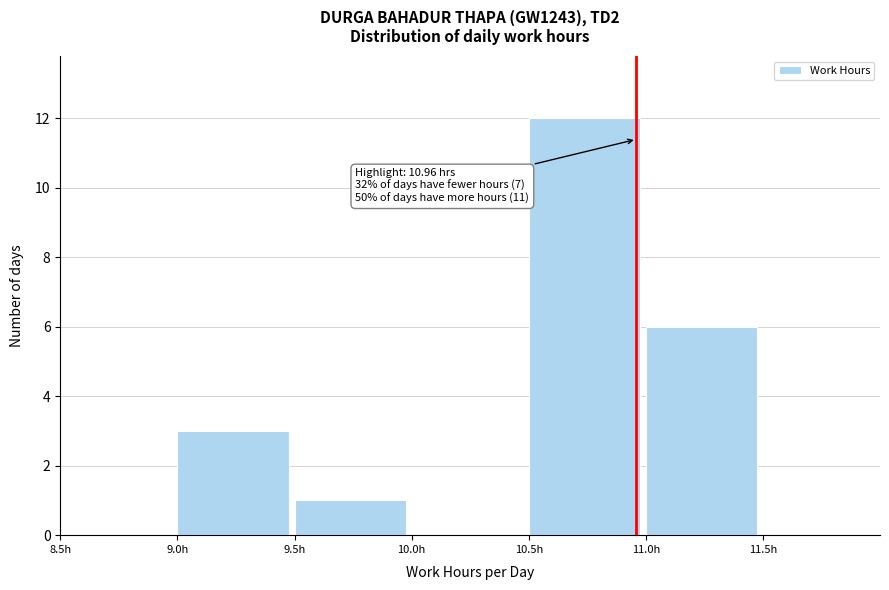

Which range on the x-axis has the tallest bar?

10.5 to 11.0